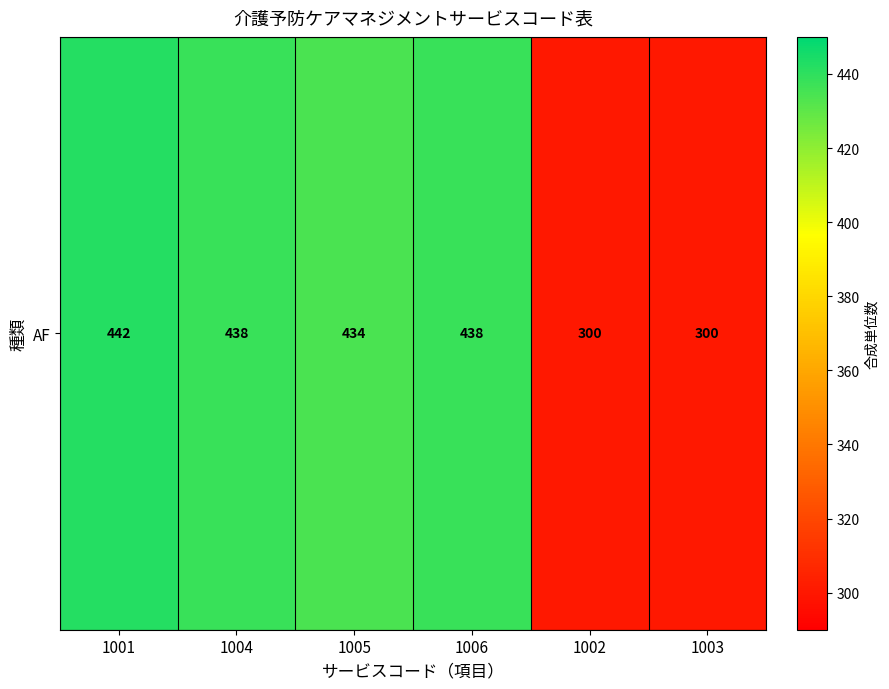

Rank the categories by value from lowest to highest.

1002, 1003, 1005, 1004, 1006, 1001